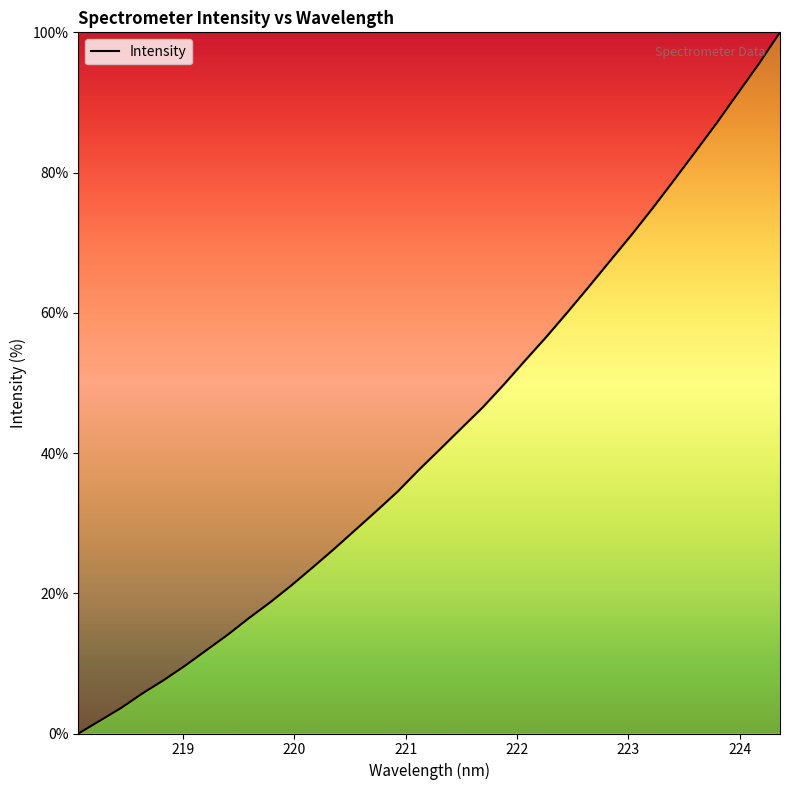

What is the difference between the maximum and minimum values?

100.0